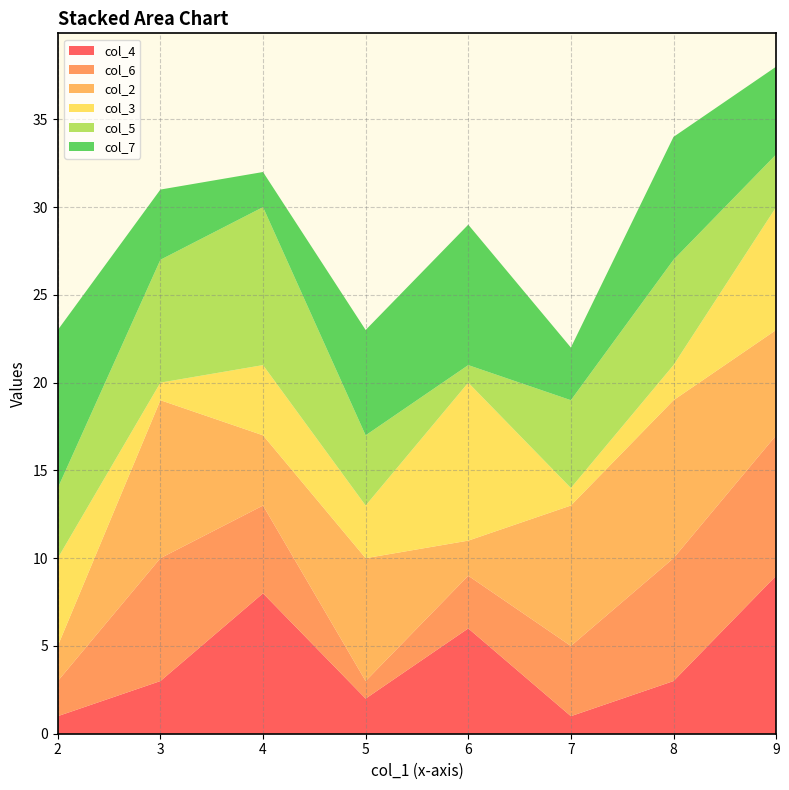

Reading right to left, what are all the values shown in this chart?

col_4: 9=9	8=3	7=1	6=6	5=2	4=8	3=3	2=1
col_6: 9=8	8=7	7=4	6=3	5=1	4=5	3=7	2=2
col_2: 9=6	8=9	7=8	6=2	5=7	4=4	3=9	2=2
col_3: 9=7	8=2	7=1	6=9	5=3	4=4	3=1	2=5
col_5: 9=3	8=6	7=5	6=1	5=4	4=9	3=7	2=4
col_7: 9=5	8=7	7=3	6=8	5=6	4=2	3=4	2=9